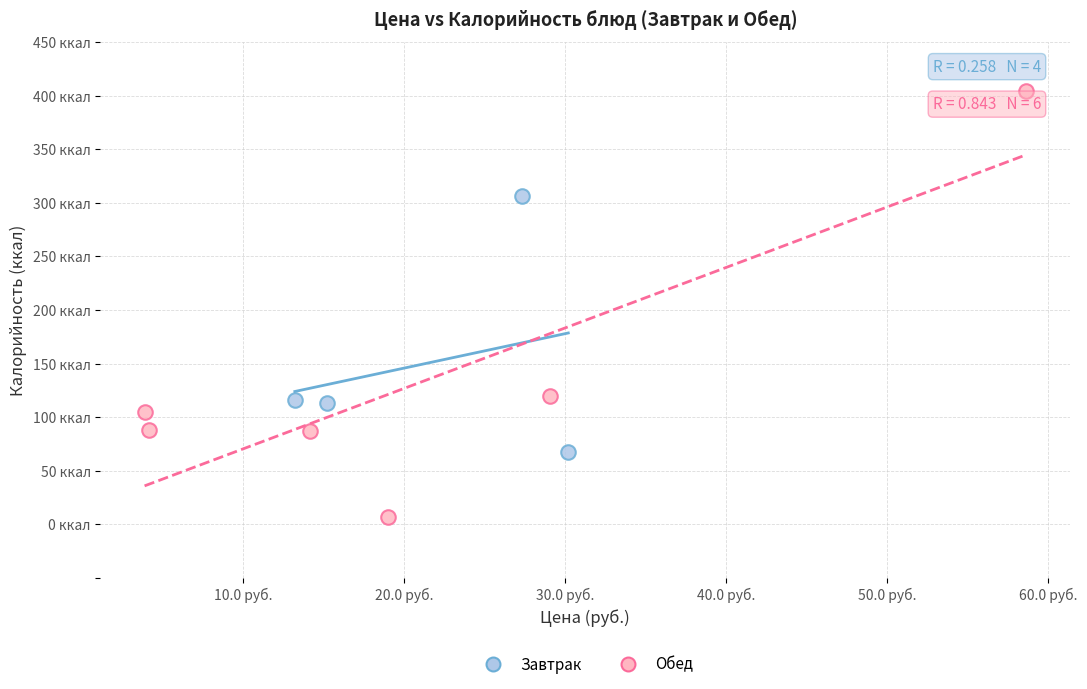

Which series reaches the minimum Y coordinate?

Обед